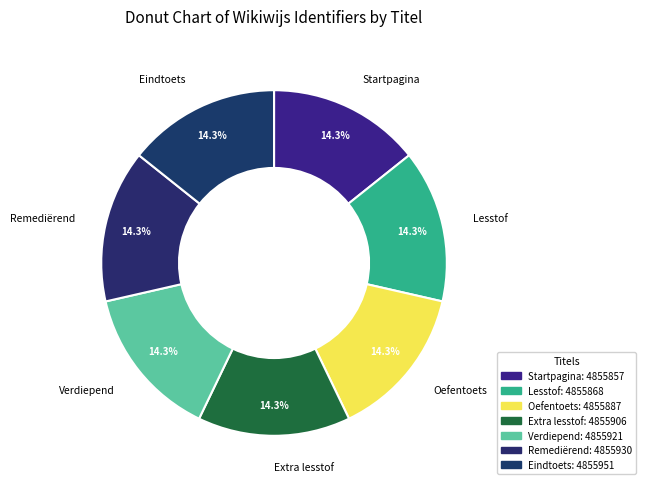

To the nearest percent, what portion does Startpagina represent?

14%